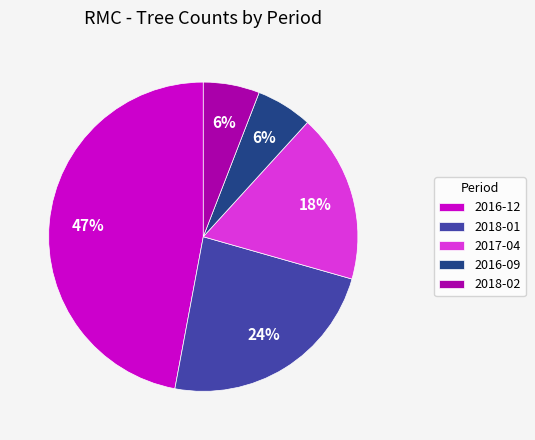

Is there any slice that represents more than half of the pie?

No